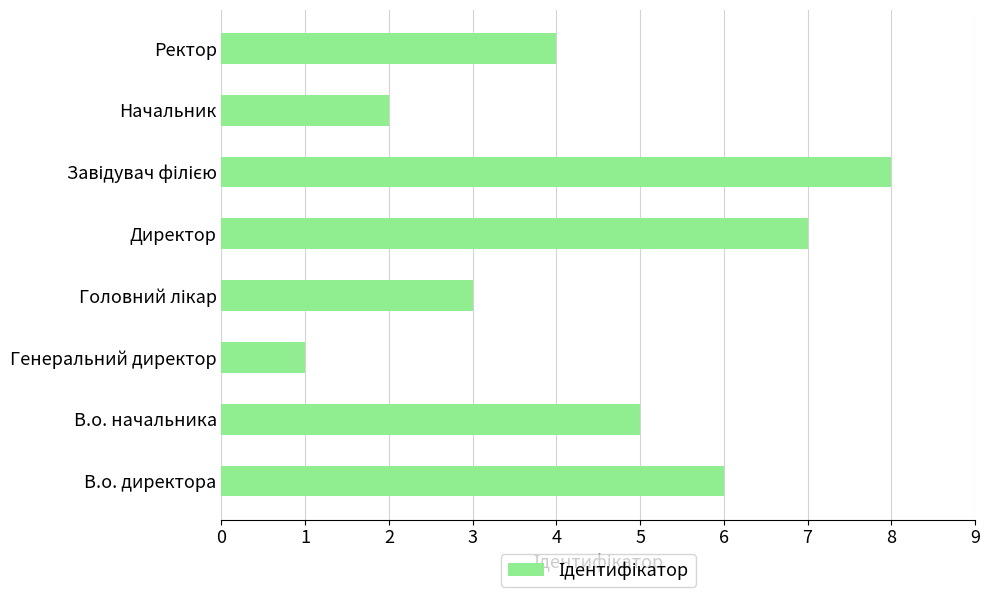

Reading bottom to top, transcribe all the data shown in this chart.

6	5	1	3	7	8	2	4